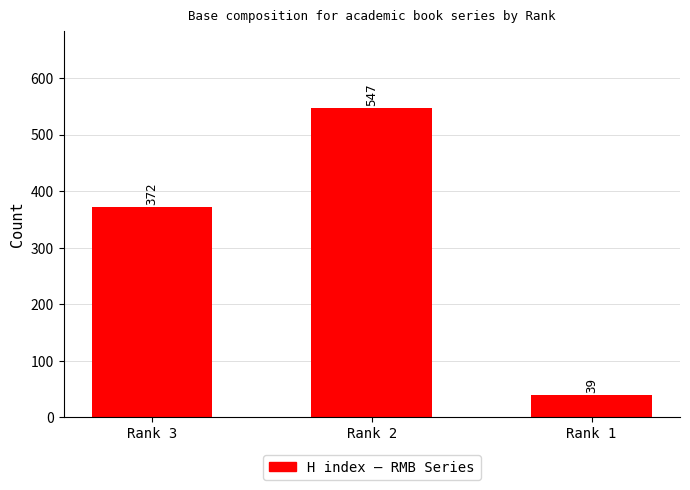

Reading right to left, list all the values displayed in this chart.

39	547	372